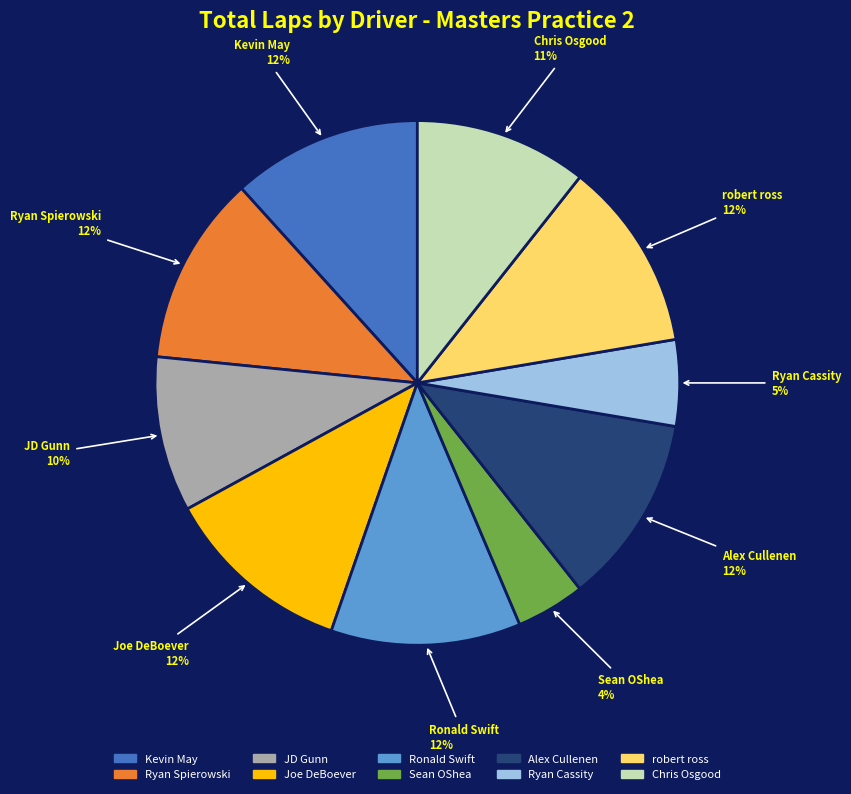

To the nearest percent, what percentage of the pie is Sean OShea?

4%